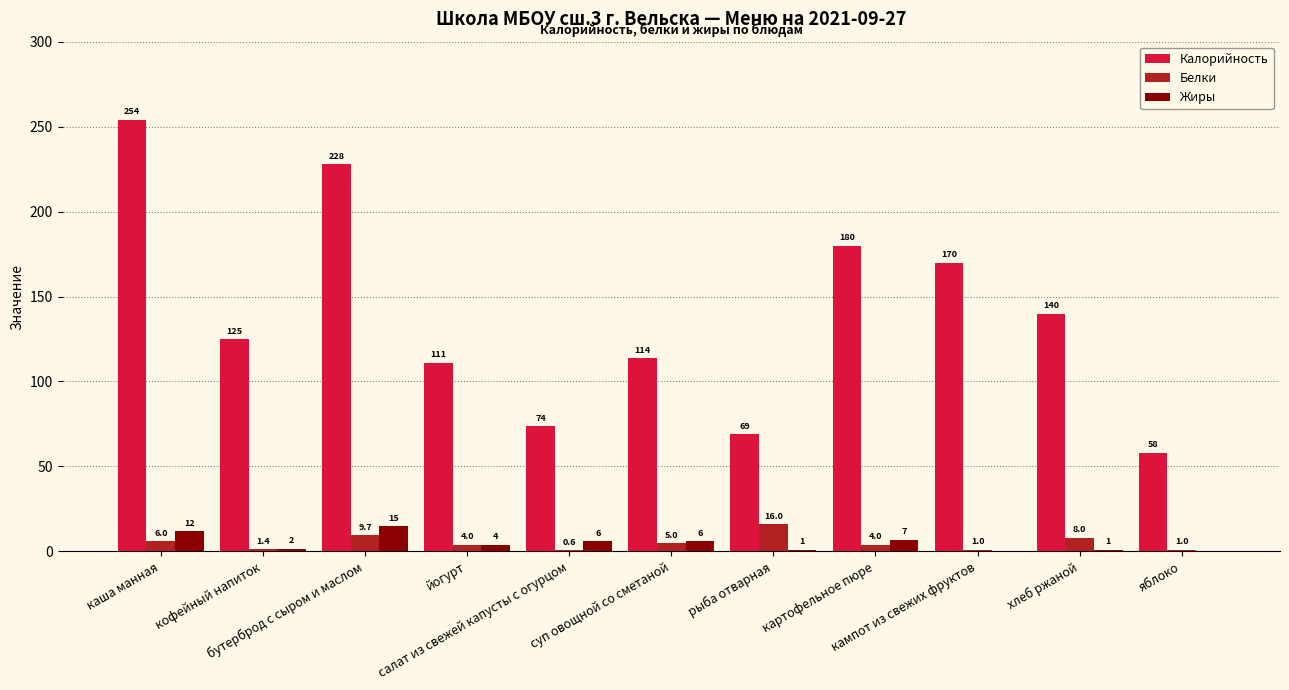

What is the maximum value shown in the chart?

254.0